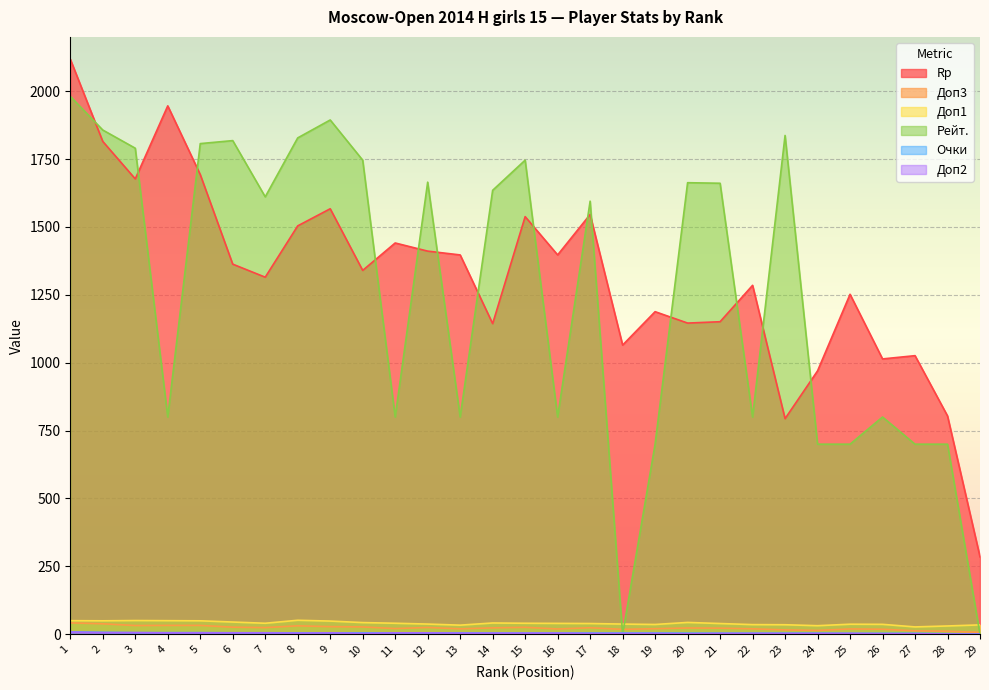

In Доп2, how many points are higher than both neighbors (excluding endpoints)?

1